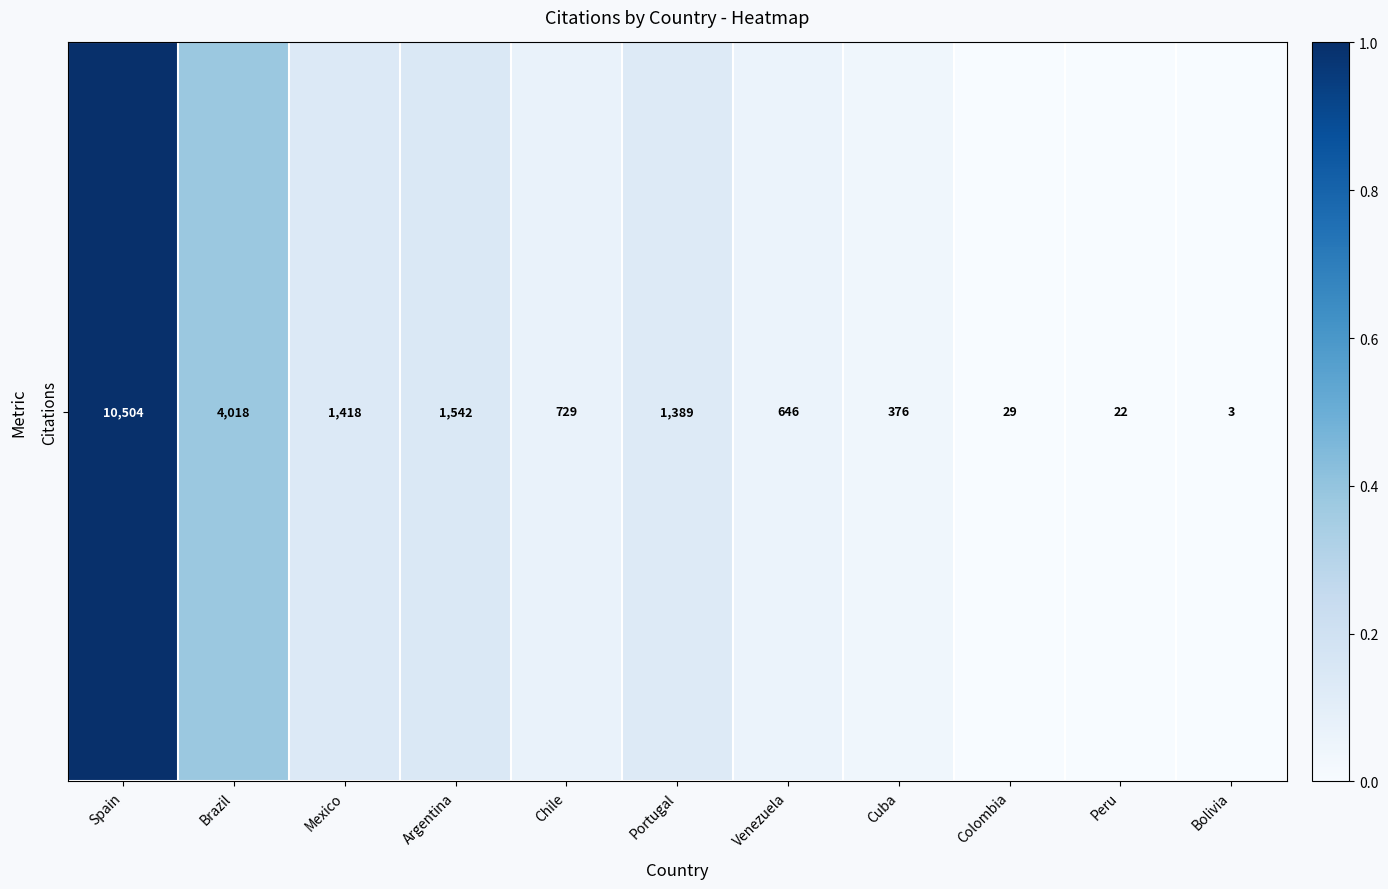

Between Brazil and Chile, which is larger?

Brazil